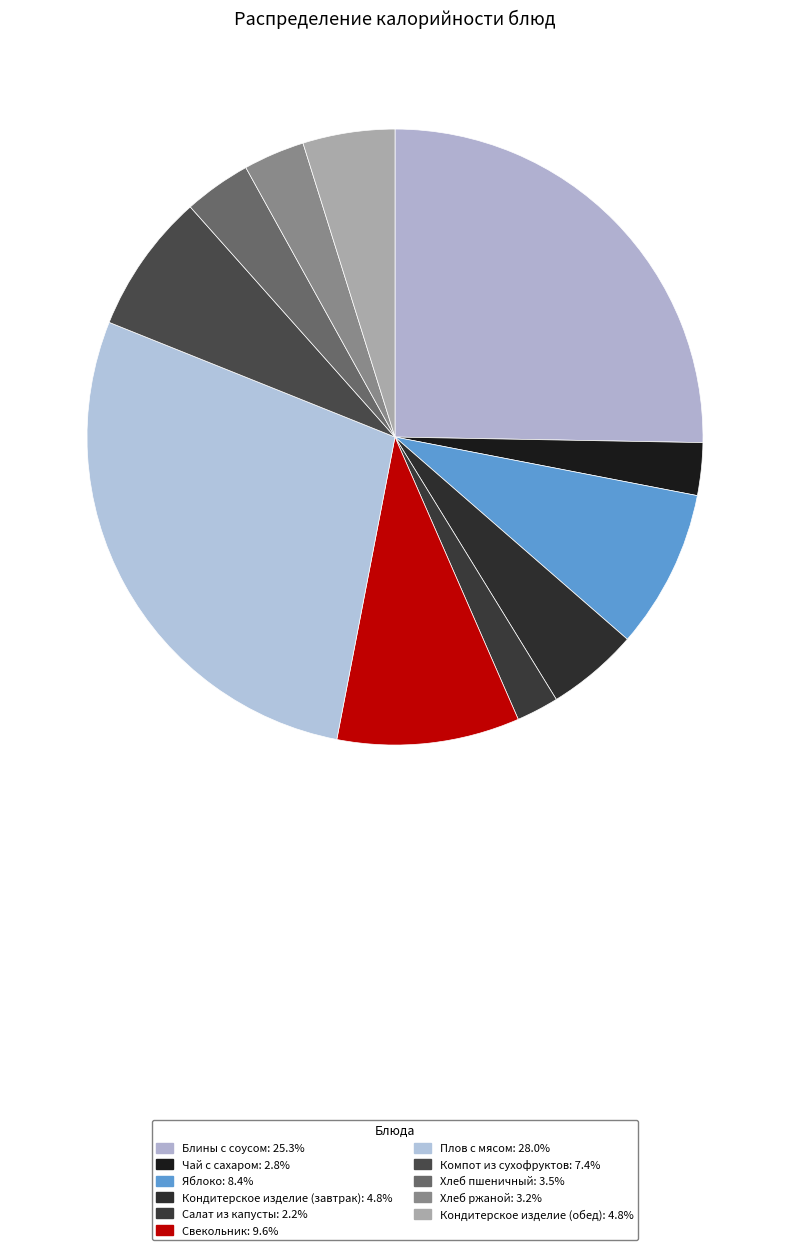

Which category has the biggest portion of the pie?

Плов с мясом